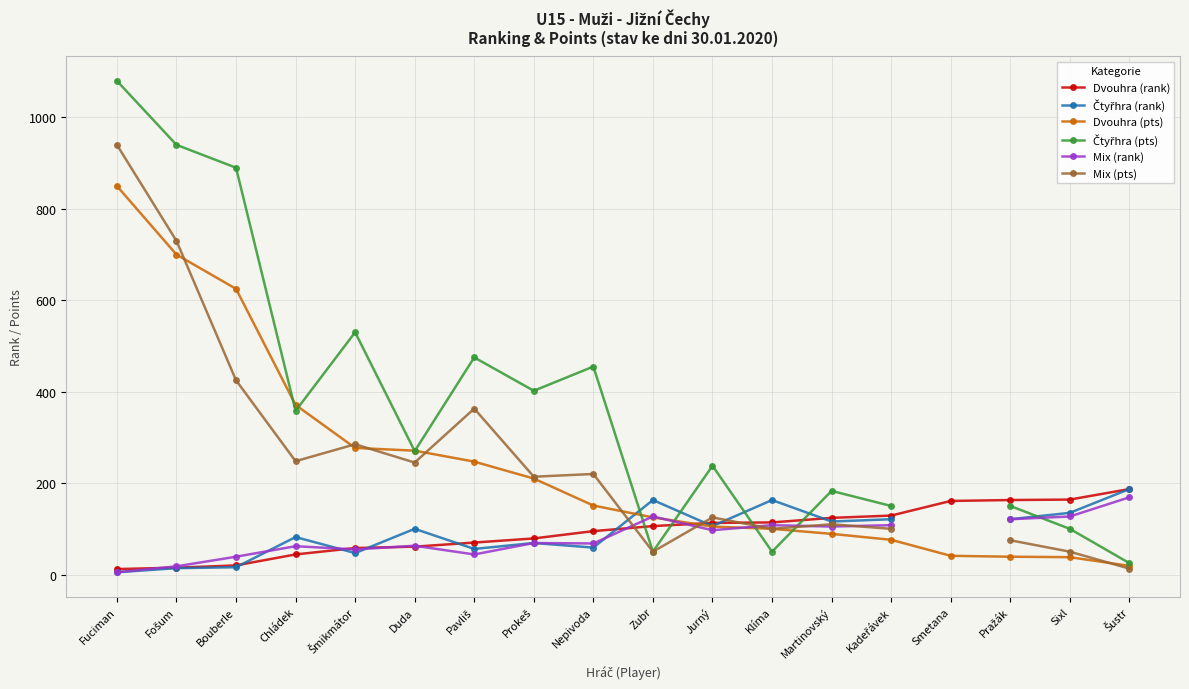

What is the value of the Mix (rank) point at the 3rd from the left?

39.0